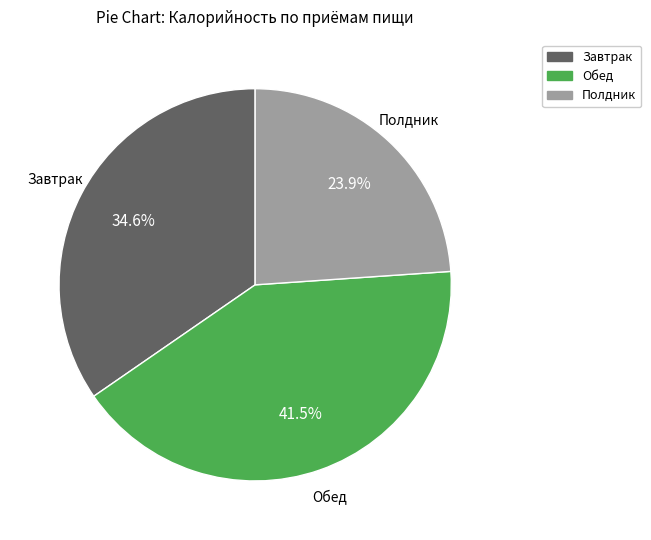

How many segments does this pie chart have?

3